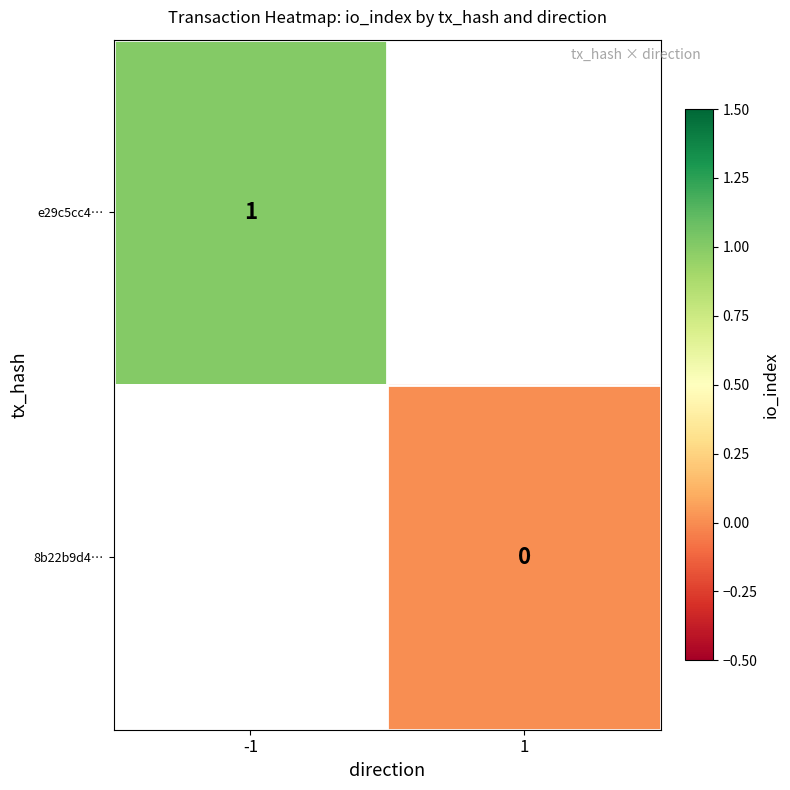

At which label does e29c5cc4… reach its minimum?

-1